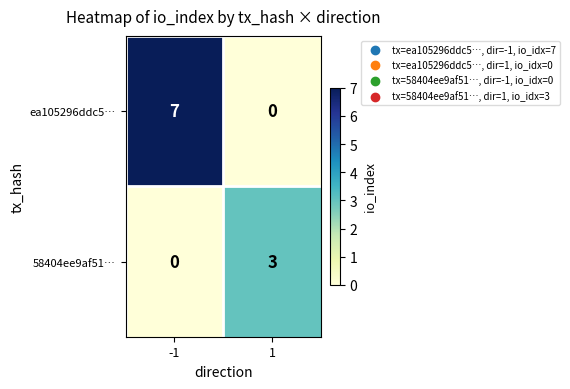

Count the number of data series in this chart.

2